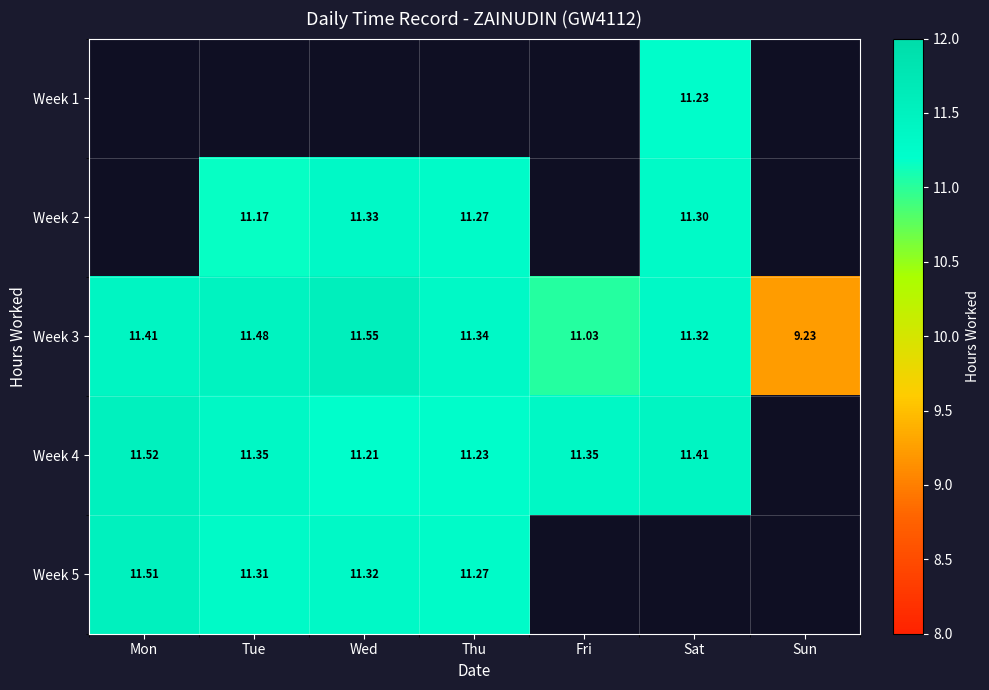

Is the value of Week 4 at Fri greater than the value of Week 3 at Wed?

No